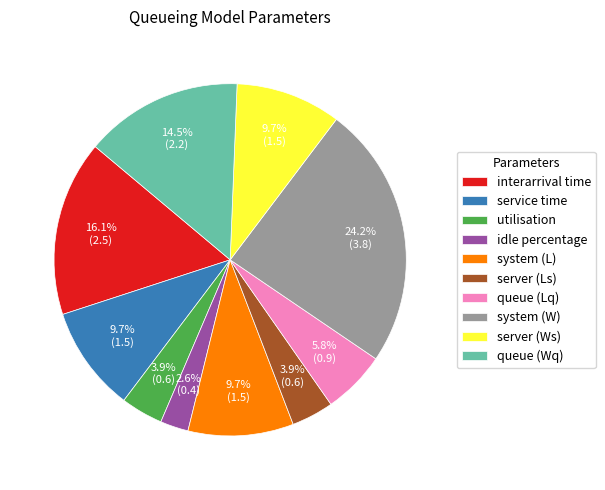

What percentage do server (Ws) and service time together represent?

19.4%